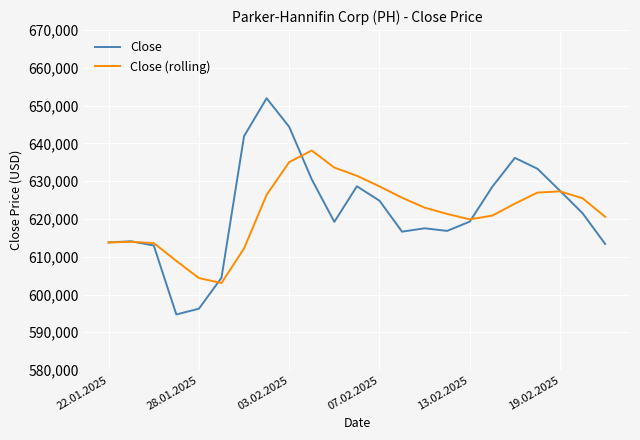

Which series has the largest range (max minus min)?

Close